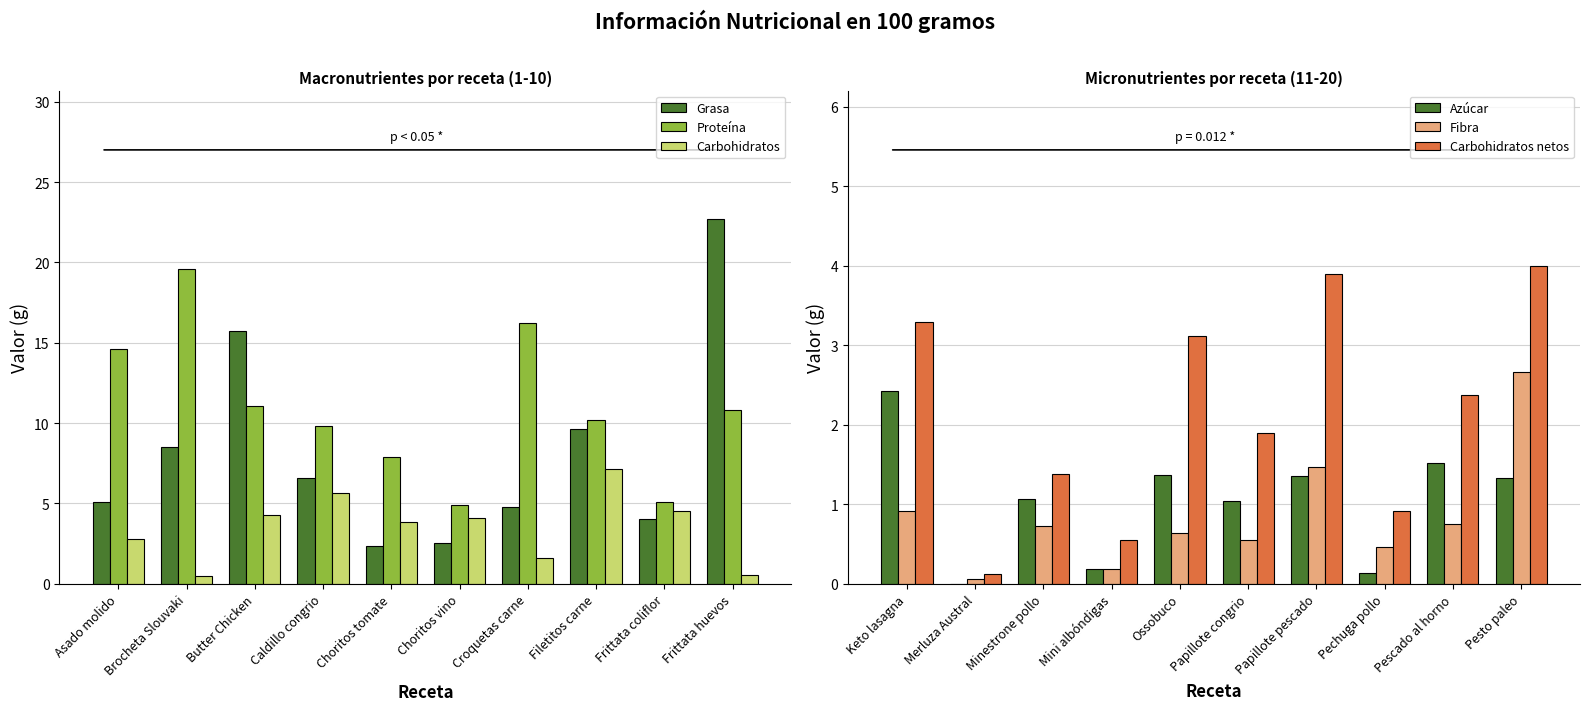

Which series has the widest spread of values?

Grasa